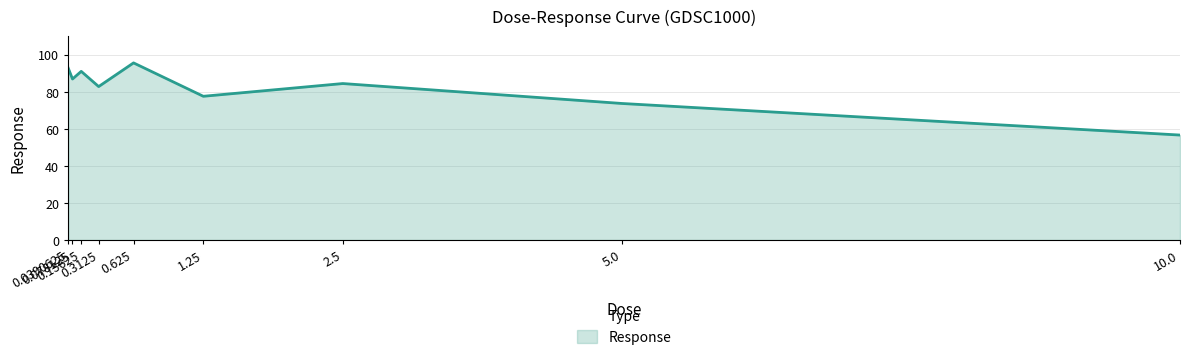

What is the difference between the second highest and minimum values?

36.3